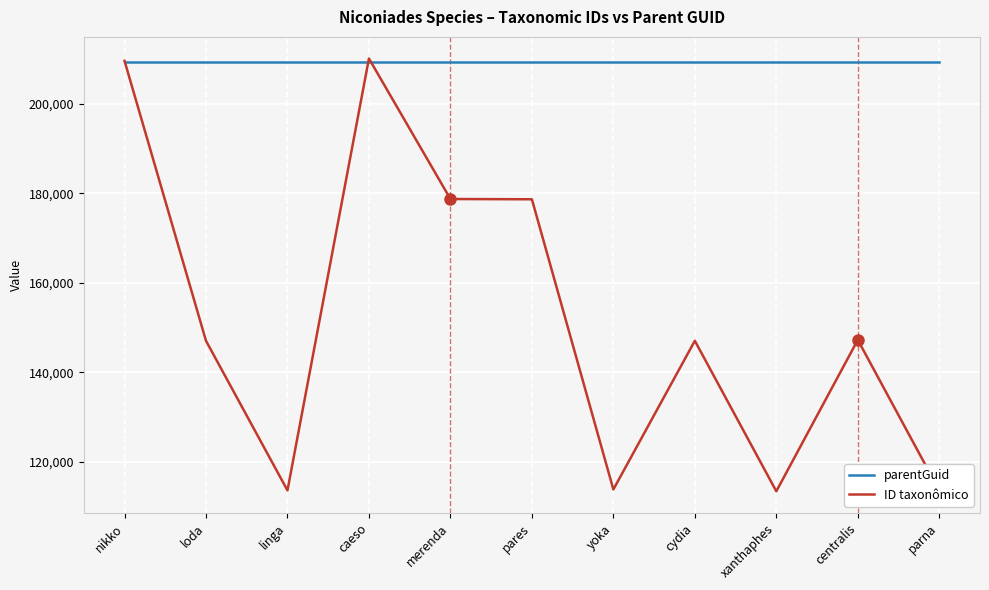

How many intersections are there between parentGuid and ID taxonômico?

3